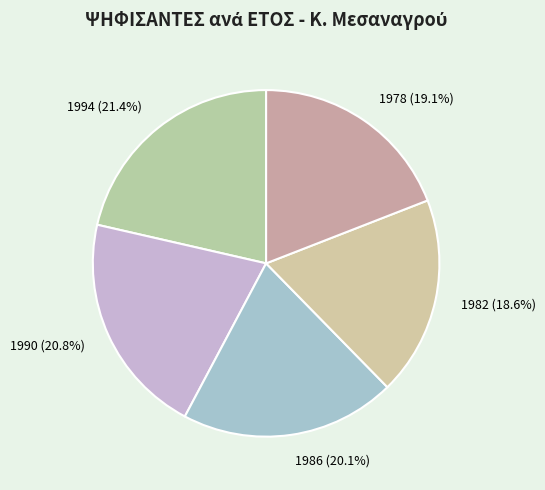

What is the largest slice in the pie chart?

1994